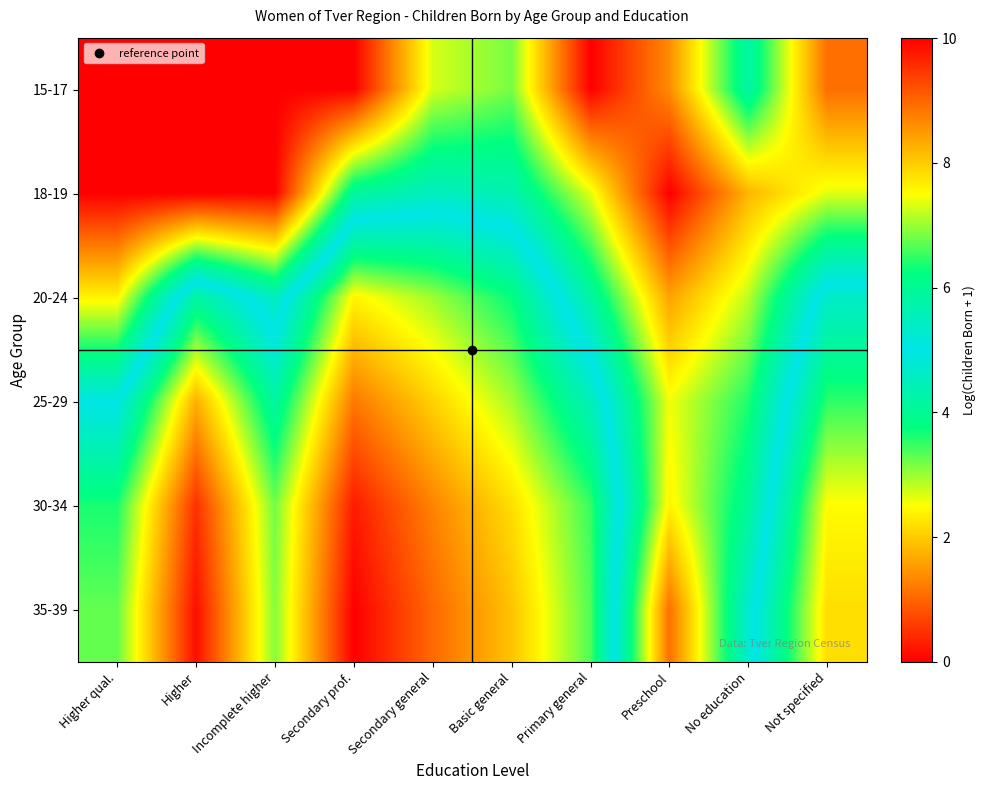

Reading right to left, transcribe all the data shown in this chart.

15-17: Not specified=1.1	No education=4.2	Preschool=1.4	Primary general=0.0	Basic general=3.2	Secondary general=2.7	Secondary prof.=0.0	Incomplete higher=0.0	Higher=0.0	Higher qual.=0.0
18-19: Not specified=2.6	No education=1.8	Preschool=0.0	Primary general=2.6	Basic general=4.4	Secondary general=4.5	Secondary prof.=4.1	Incomplete higher=0.0	Higher=0.0	Higher qual.=0.0
20-24: Not specified=5.3	No education=2.8	Preschool=1.6	Primary general=4.2	Basic general=6.3	Secondary general=7.0	Secondary prof.=7.6	Incomplete higher=4.5	Higher=5.8	Higher qual.=2.4
25-29: Not specified=6.5	No education=3.6	Preschool=2.6	Primary general=5.5	Basic general=7.1	Secondary general=7.9	Secondary prof.=8.8	Incomplete higher=5.8	Higher=8.3	Higher qual.=5.0
30-34: Not specified=7.5	No education=4.1	Preschool=2.4	Primary general=6.5	Basic general=7.8	Secondary general=8.7	Secondary prof.=9.7	Incomplete higher=6.8	Higher=9.5	Higher qual.=6.4
35-39: Not specified=7.8	No education=4.7	Preschool=1.1	Primary general=6.6	Basic general=8.1	Secondary general=9.0	Secondary prof.=10.0	Incomplete higher=6.9	Higher=9.9	Higher qual.=6.7